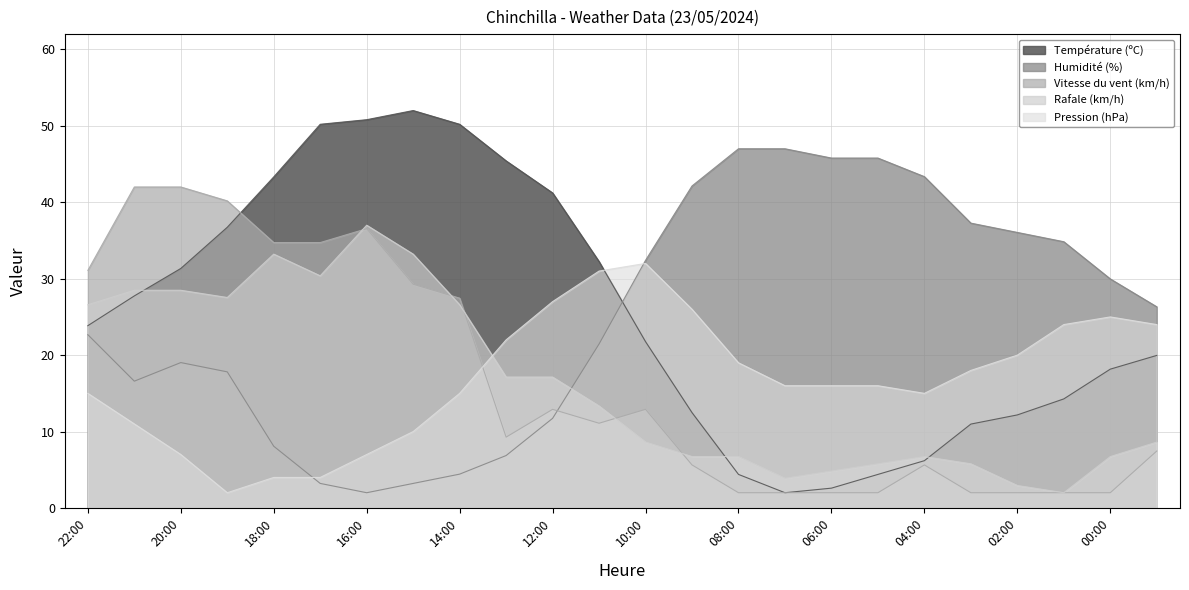

What is the difference between the maximum and minimum values in the Humidité (%) series?

45.0